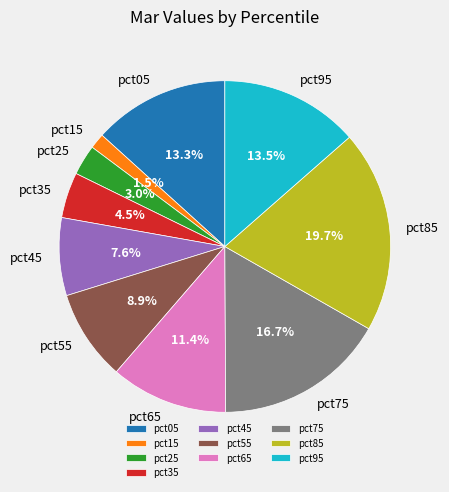

What percentage is the pct05 slice, to the nearest percent?

13%